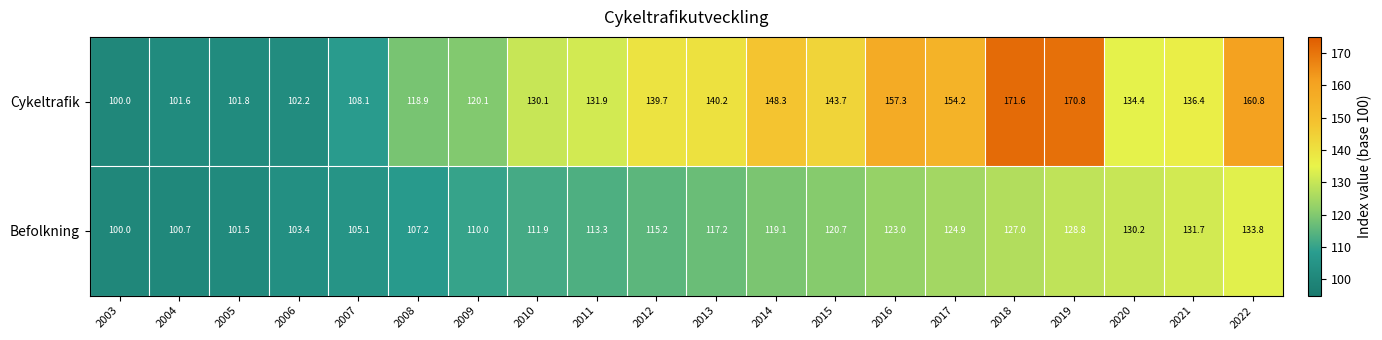

Which series has the largest total across all categories?

Cykeltrafik